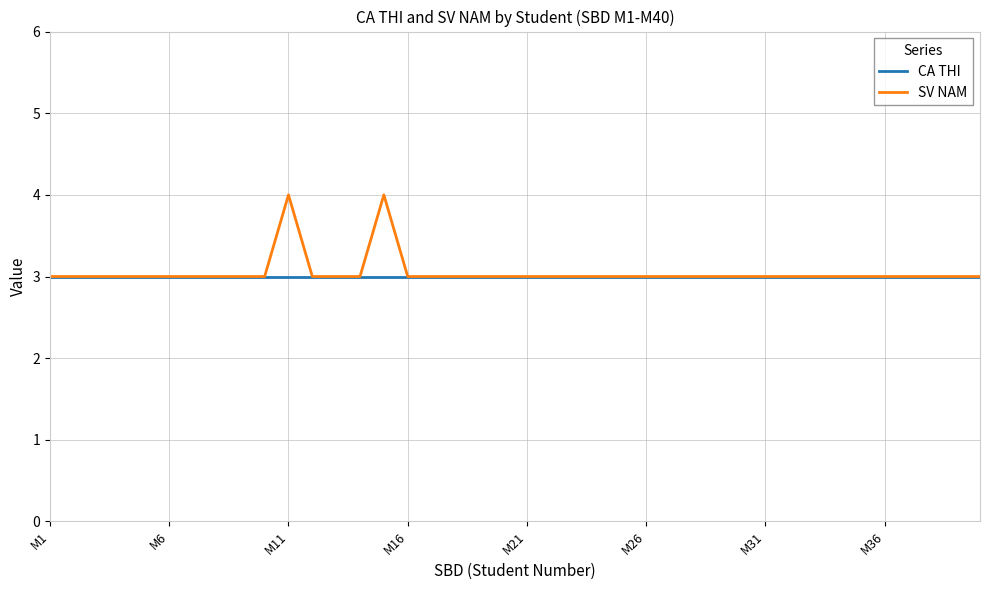

Which series has the widest spread of values?

SV NAM